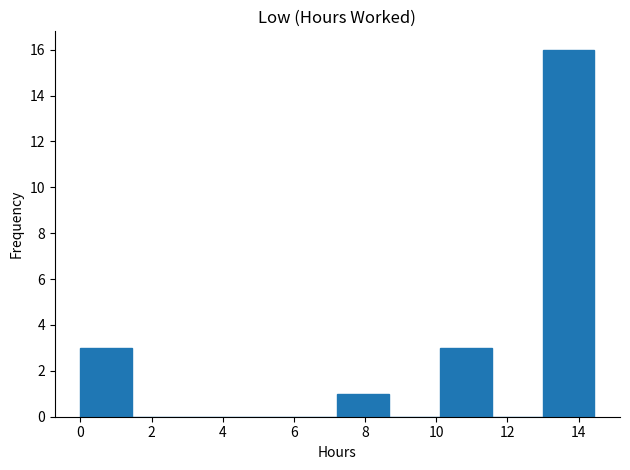

How tall is the bar that spans 0.0 to 1.4 on the x-axis? Neither the bar edges nor the heights are printed on the chart, so give them approximately, as read against the axes.

3